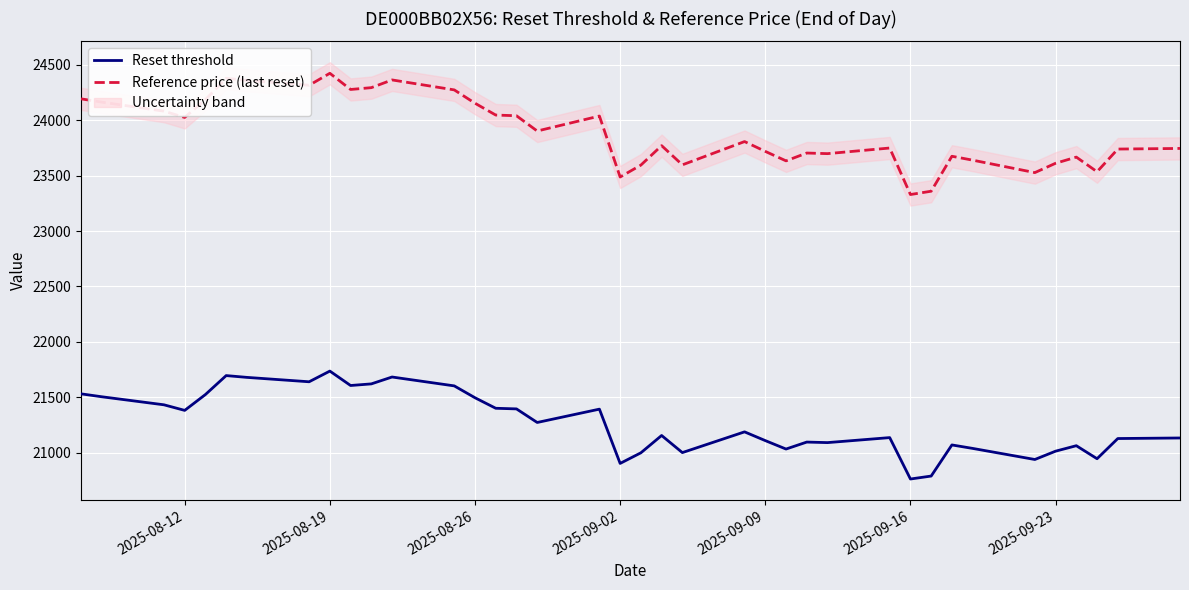

In Reset threshold, how many points are higher than both neighbors (excluding endpoints)?

10